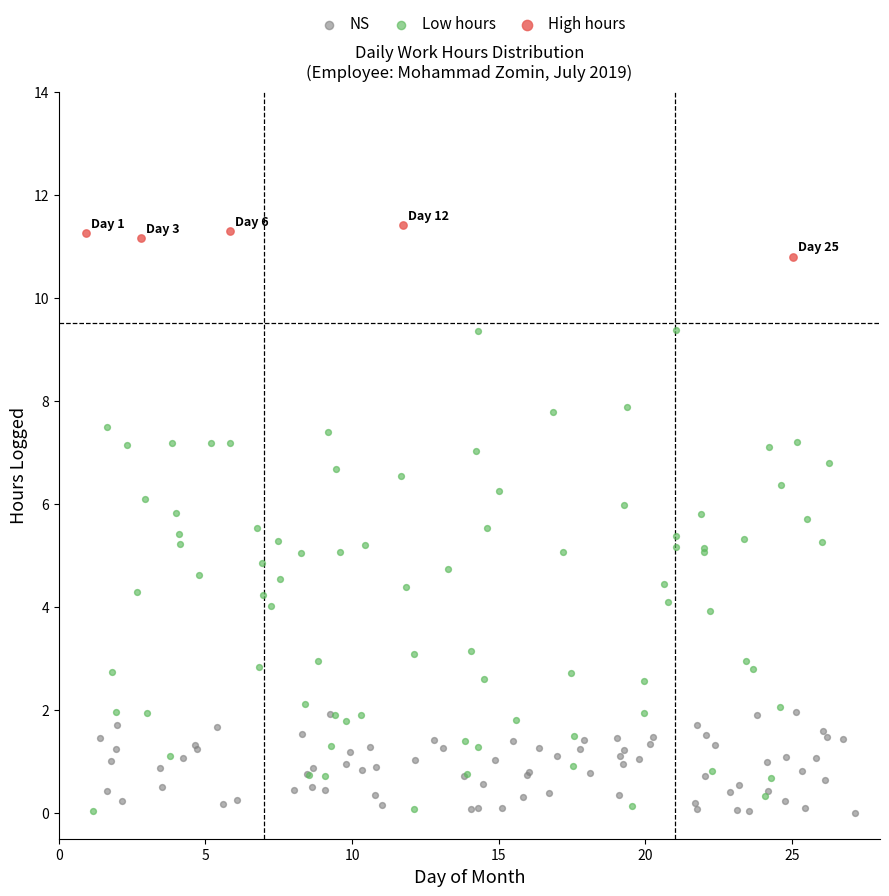

Which series reaches the maximum Y coordinate?

High hours